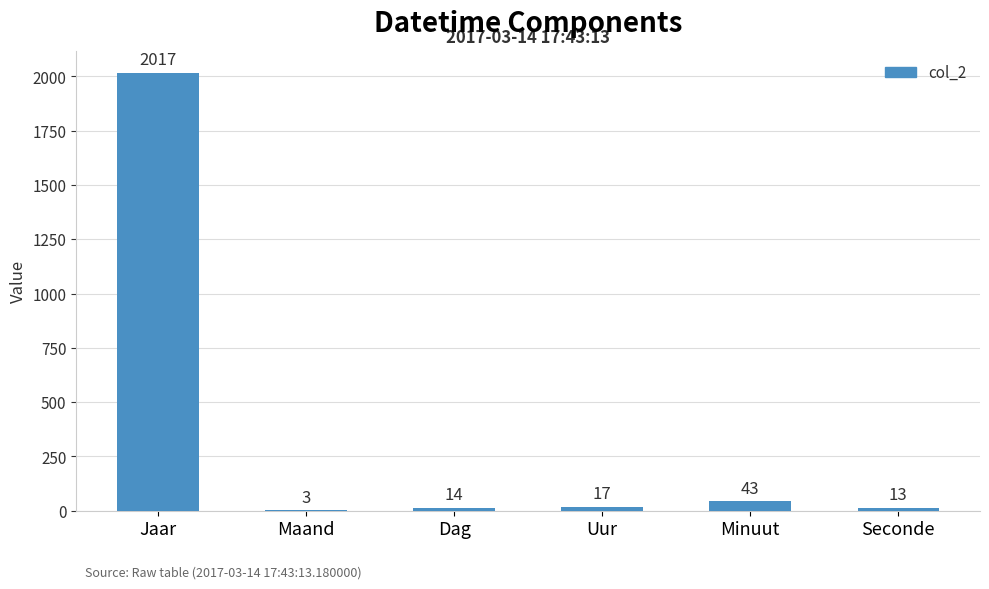

How many distinct data groups are displayed?

1